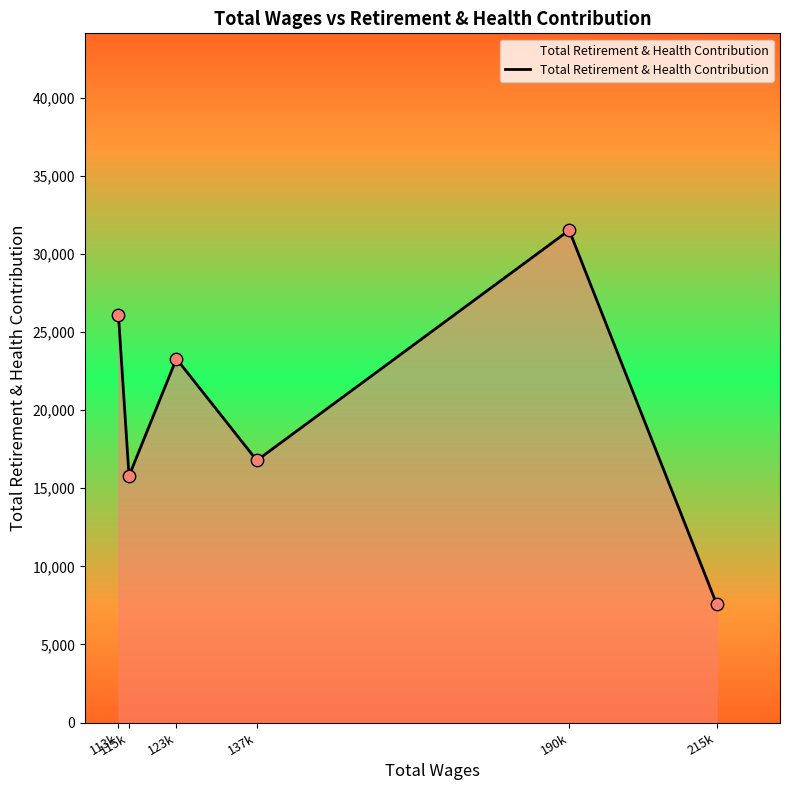

Between 113k and 137k, which is larger?

113k